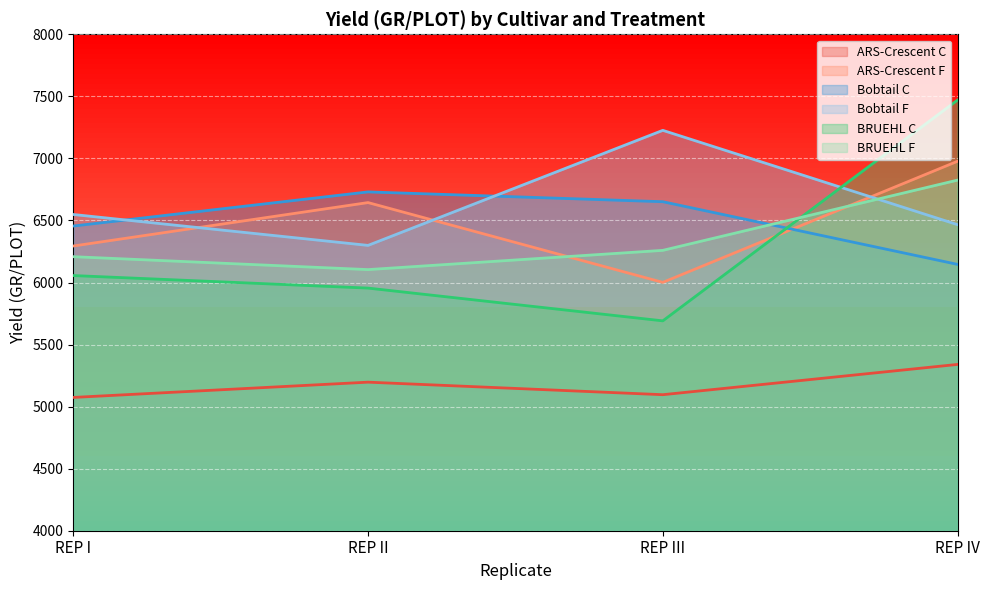

Which series has the largest total across all categories?

Bobtail F